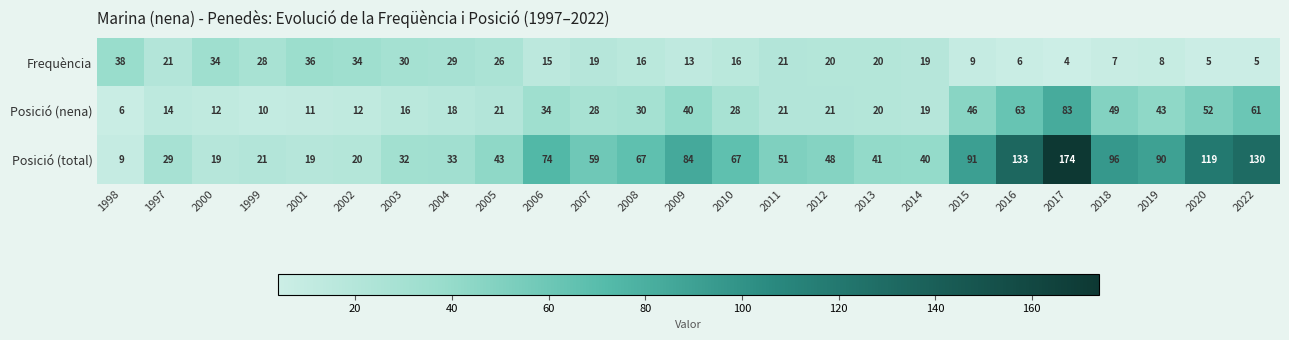

Between 2015 and 2019, which series saw the biggest shift?

Posició (nena)